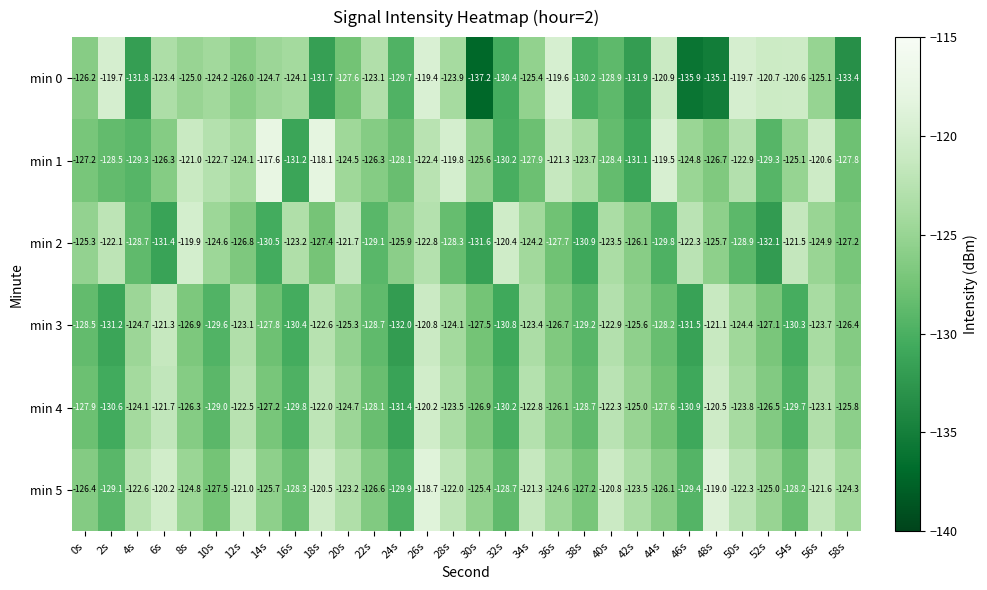

At how many categories does at least one series exceed -130?

30